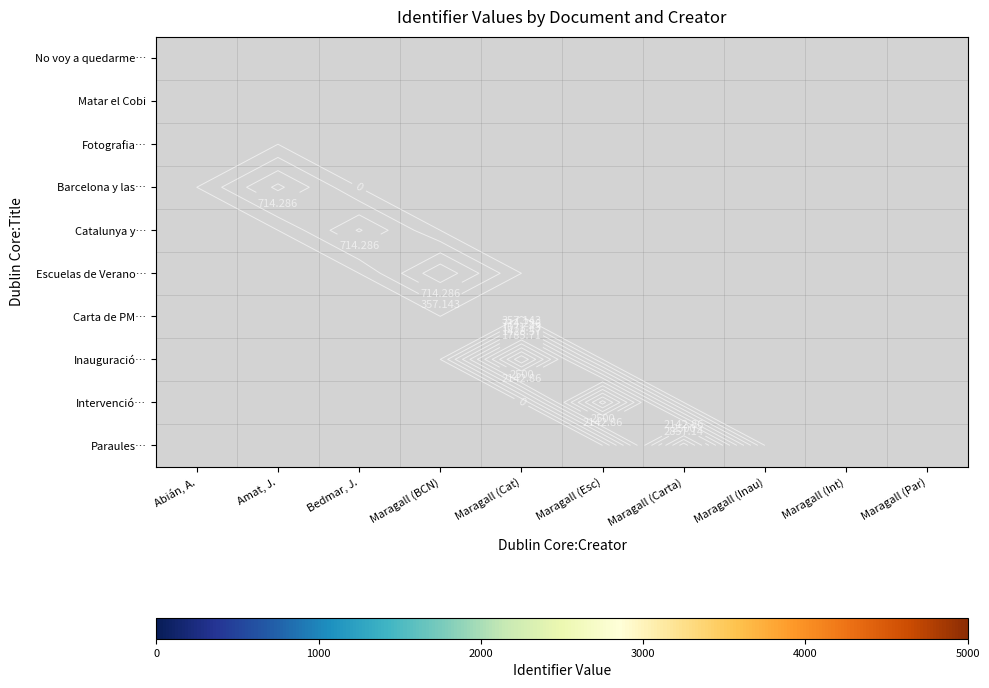

What is the spread (max minus min) of values at Bedmar, J.?

1113